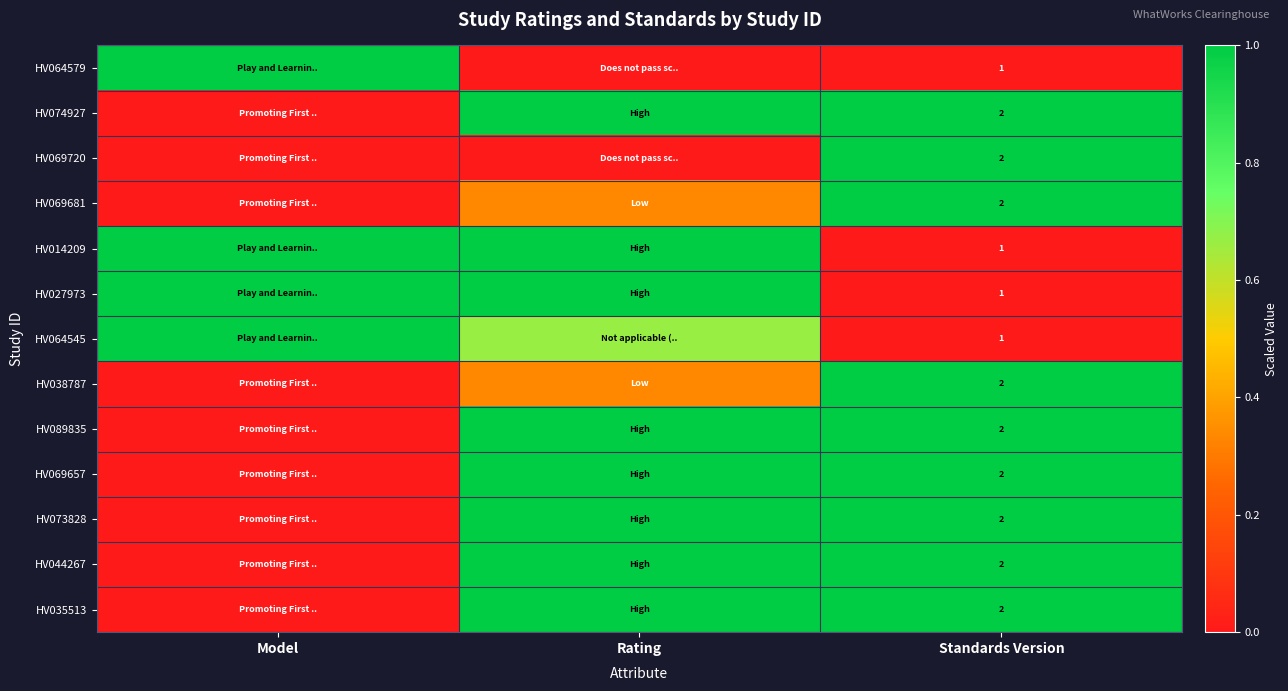

Between Model and Standards Version, which is larger?

Model